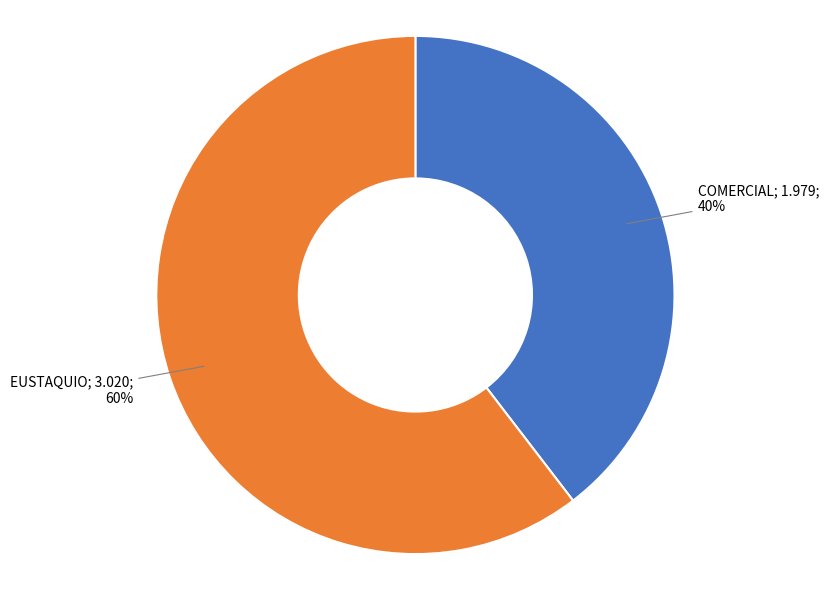

Is there a majority slice in this chart?

Yes